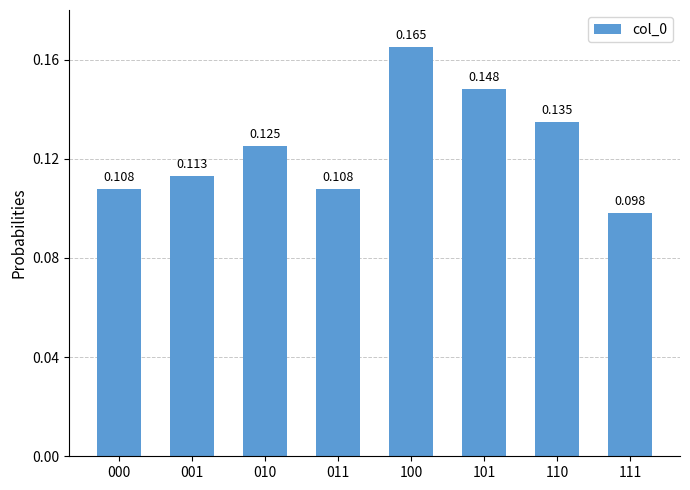

Are the bars horizontal?

No